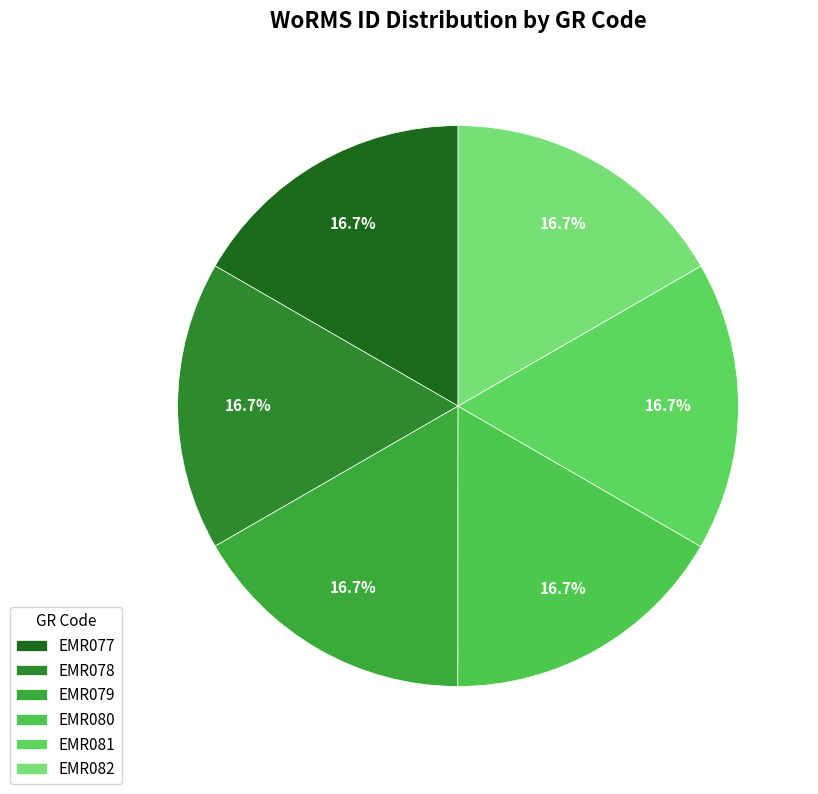

Between EMR082 and EMR077, which is larger?

EMR082